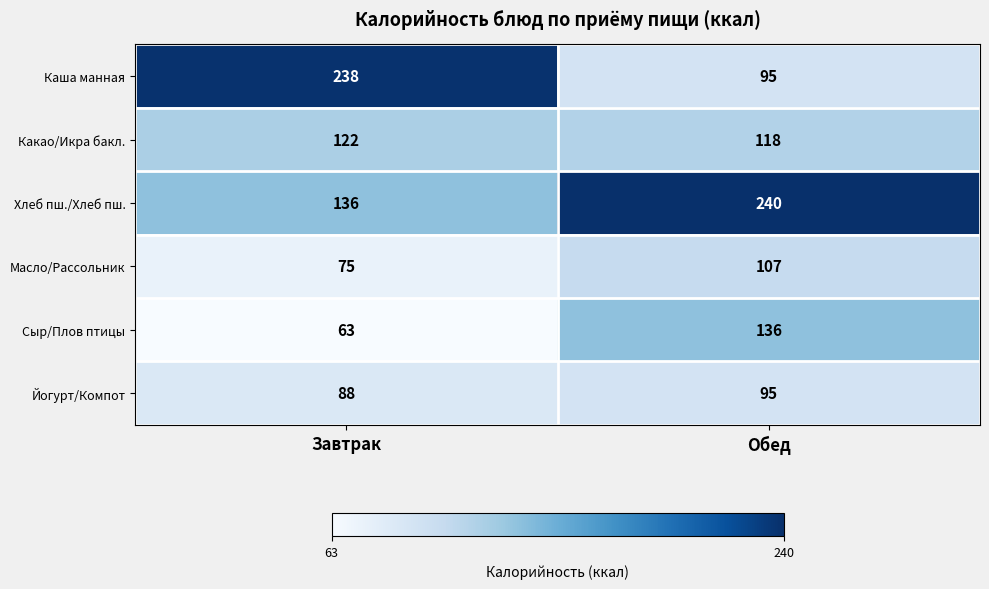

What is the average value of the Сыр/Плов птицы series?

100